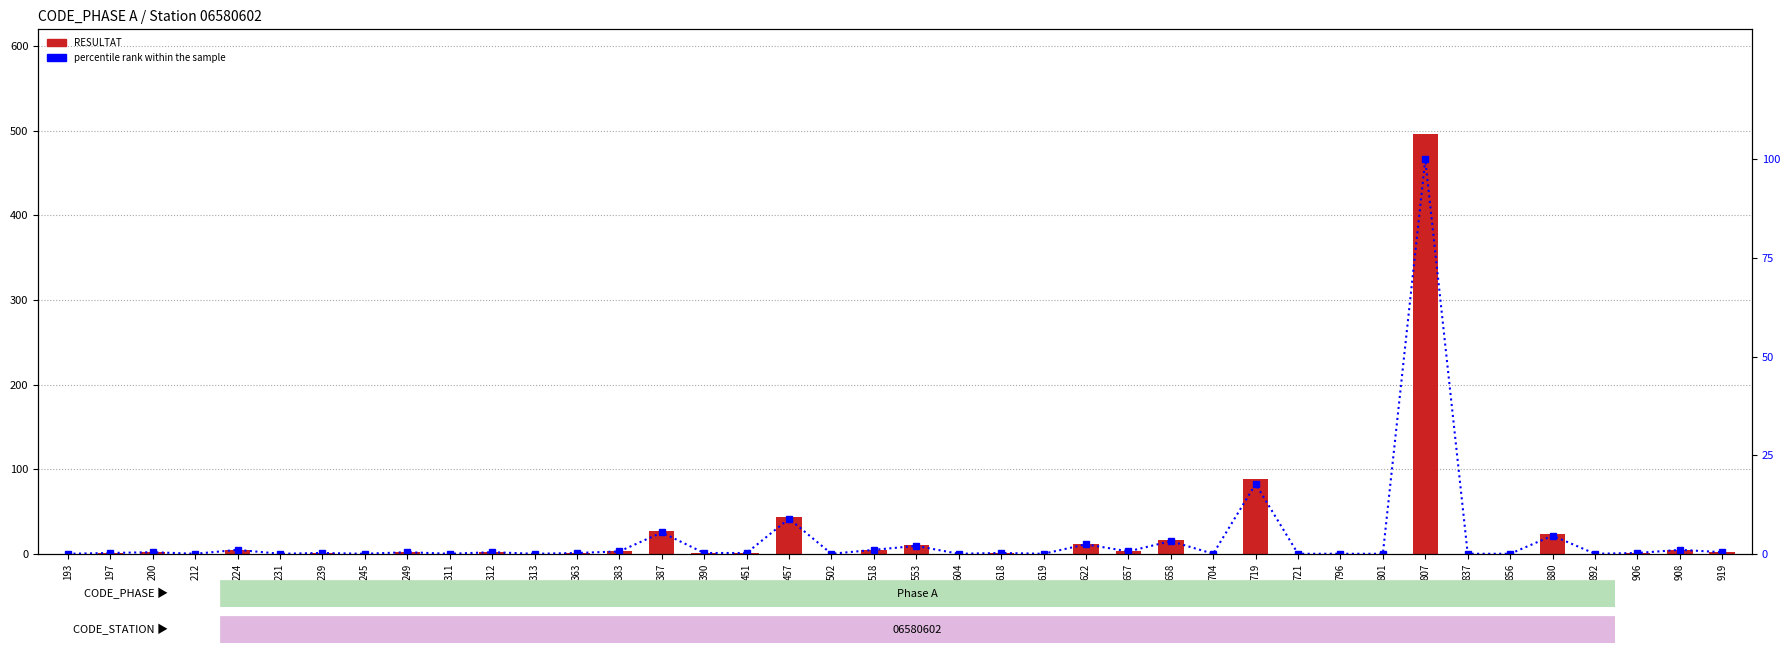

Count the number of categories in the chart.

40